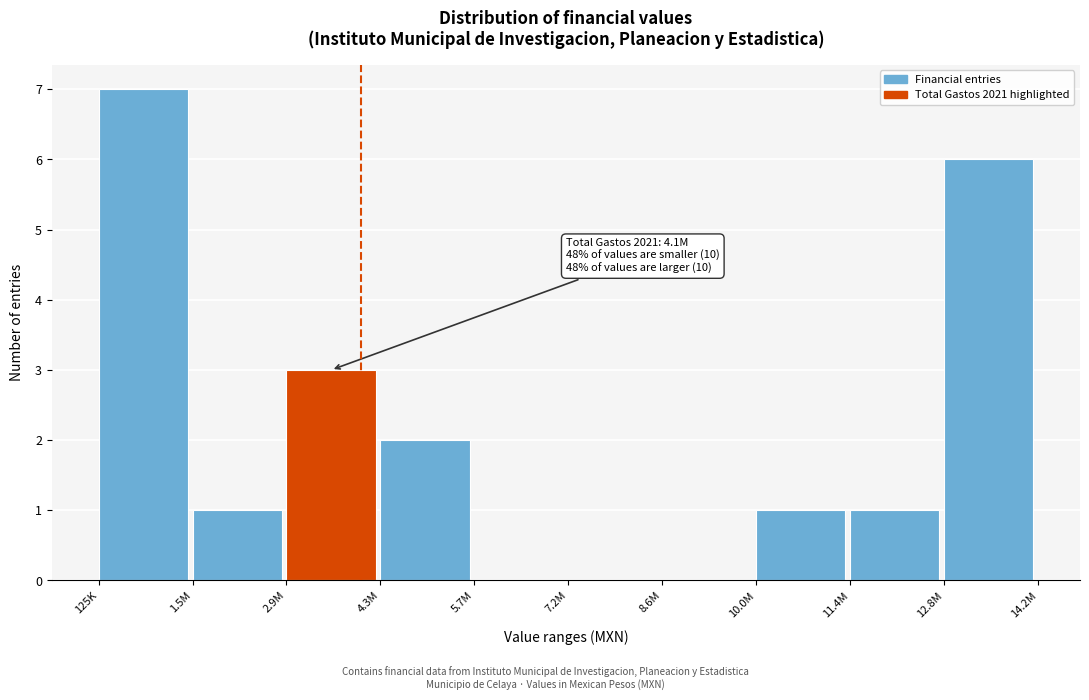

Reading left to right, extract all data points from this chart.

125K=7	1.5M=1	2.9M=3	4.3M=2	5.7M=0	7.2M=0	8.6M=0	10.0M=1	11.4M=1	12.8M=6